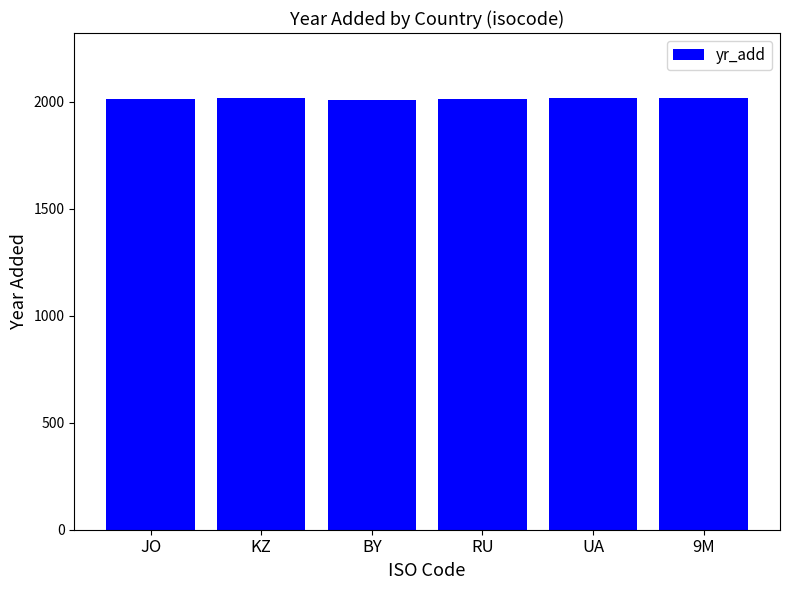

At which label does the data first exceed 2016?

KZ